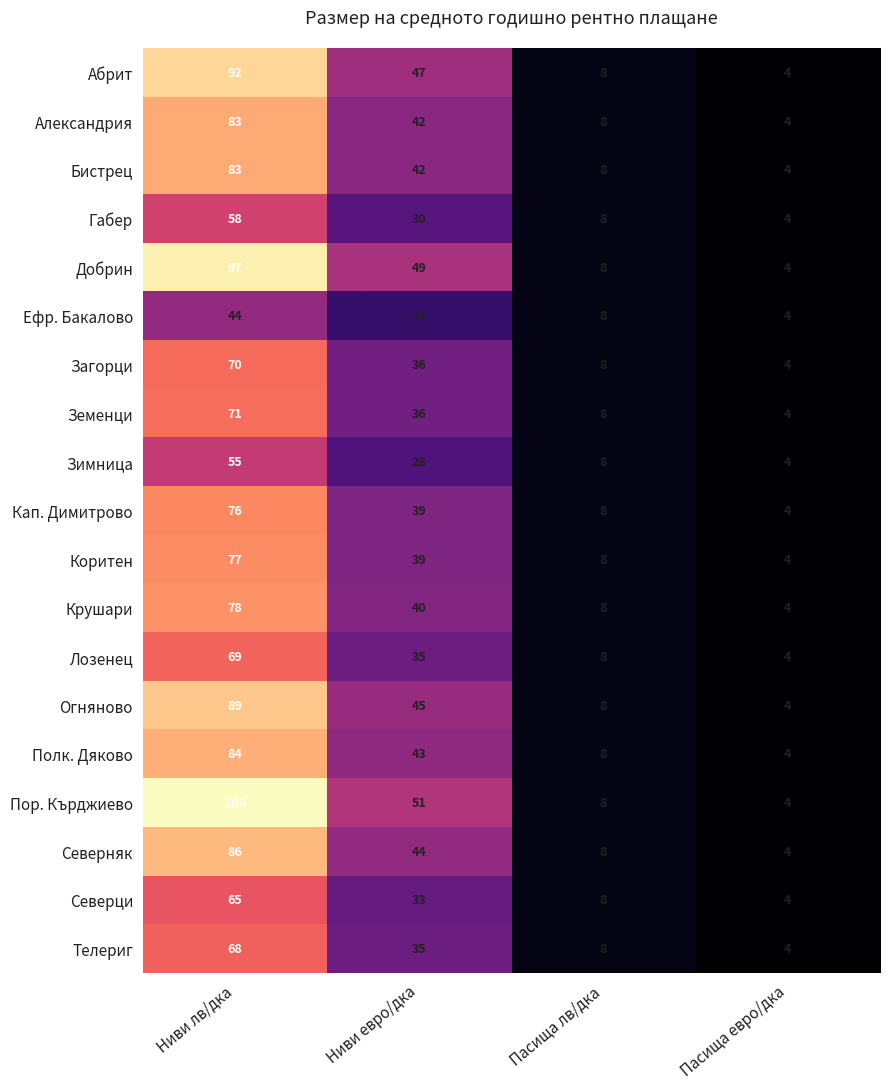

Which series has the largest total across all categories?

Пор. Кърджиево